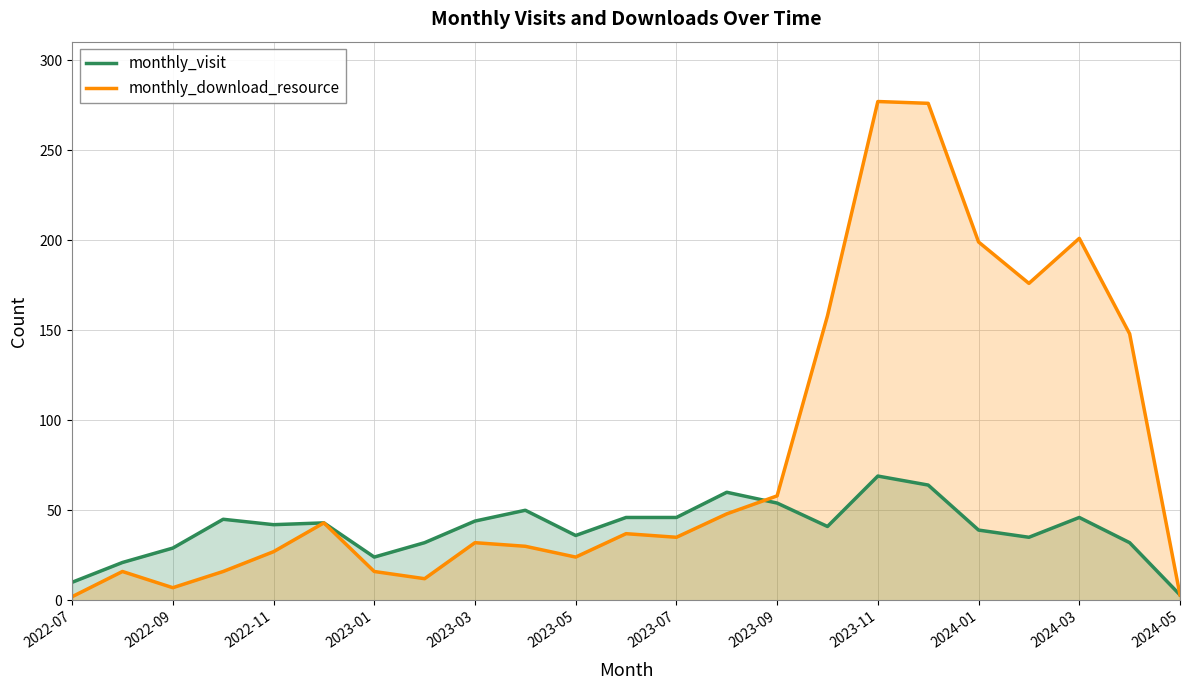

What is the value of the monthly_visit point at the 8th from the left?

32